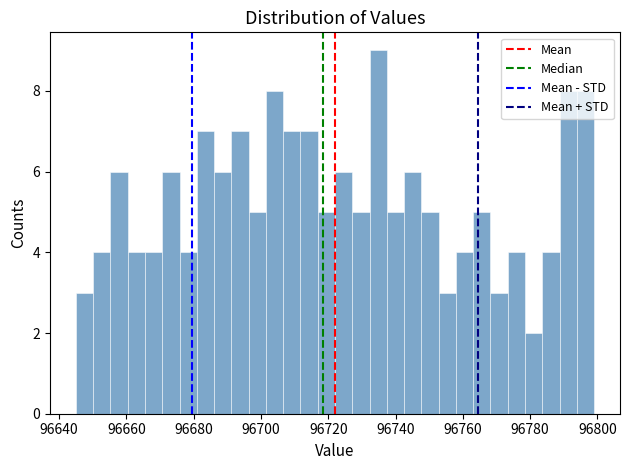

Read against the x-axis, roughly where is the centre of the tallest bar?

96734